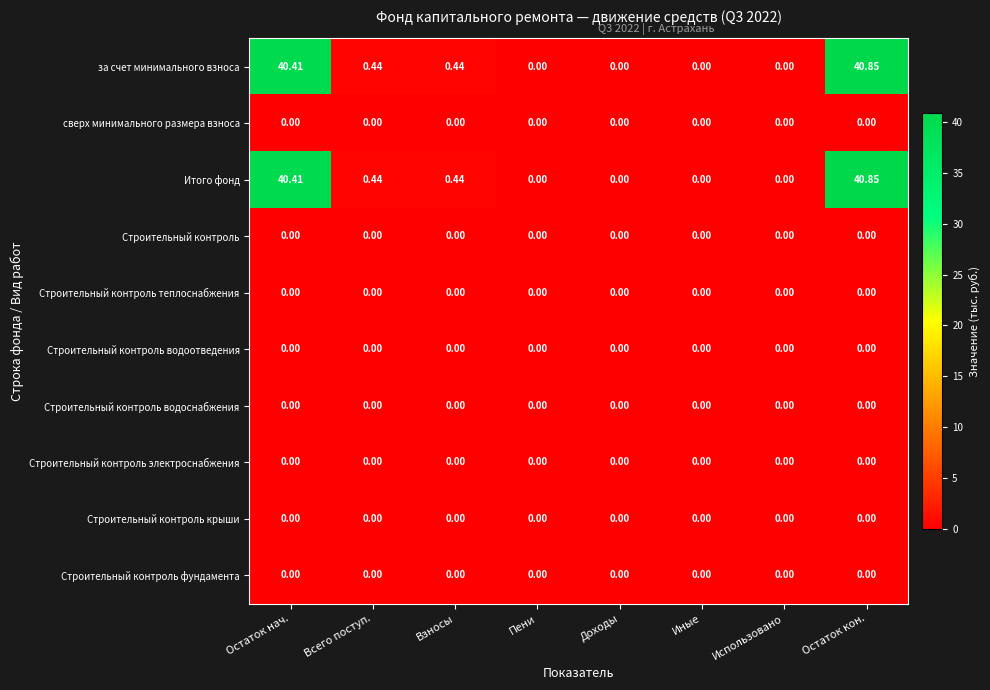

At which category does the chart reach its peak across all series?

Остаток кон.